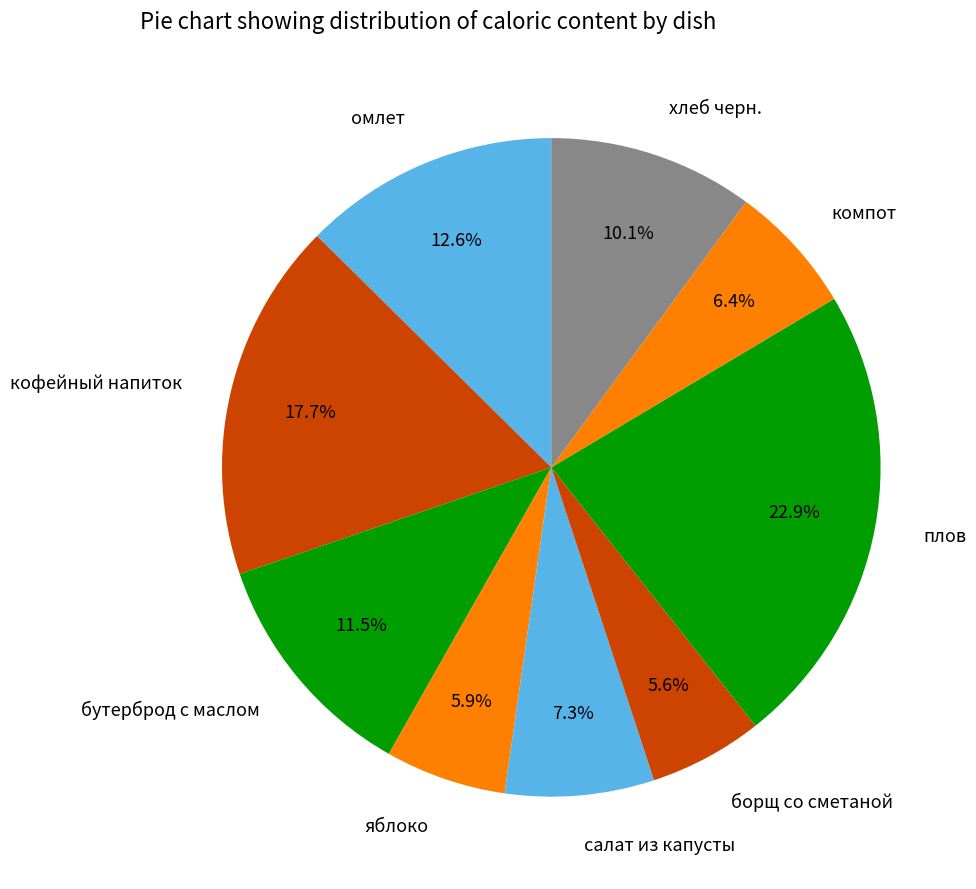

The салат из капусты slice represents 1% of the pie. True or false?

False